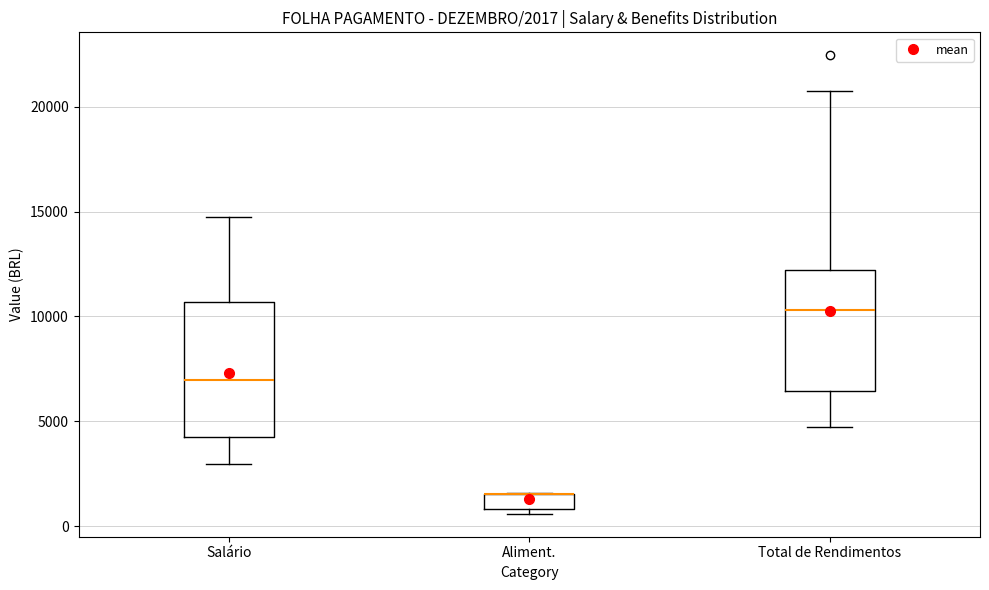

Which box is the tallest, from its lower edge to its upper edge?

Salário